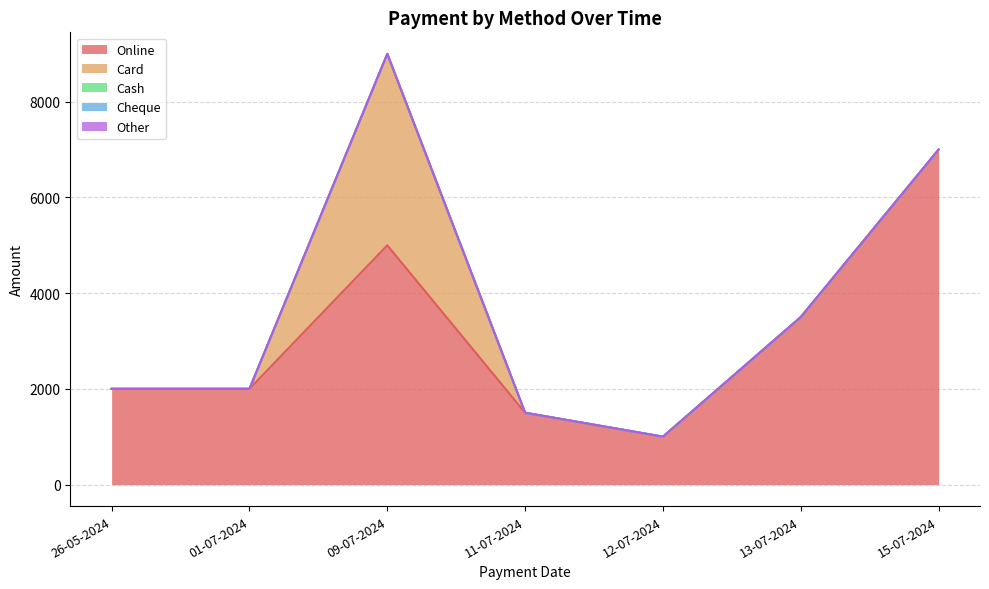

Which category has the highest value in the Cash series?

26-05-2024